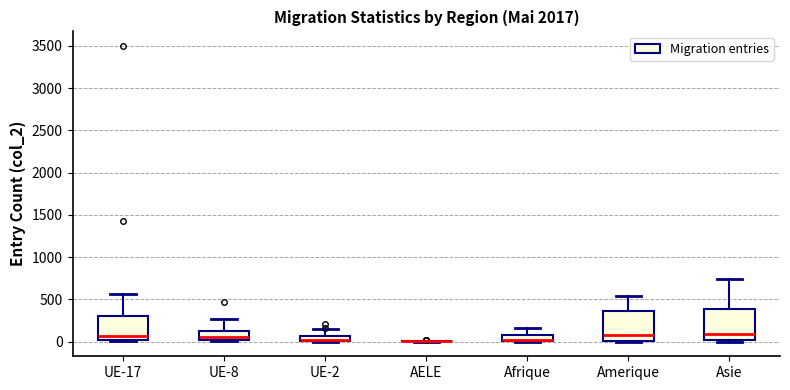

Where does the upper whisker of the box for Asie end on the y-axis? The values are not printed on the chart, so give them approximately, as read against the axis.

750